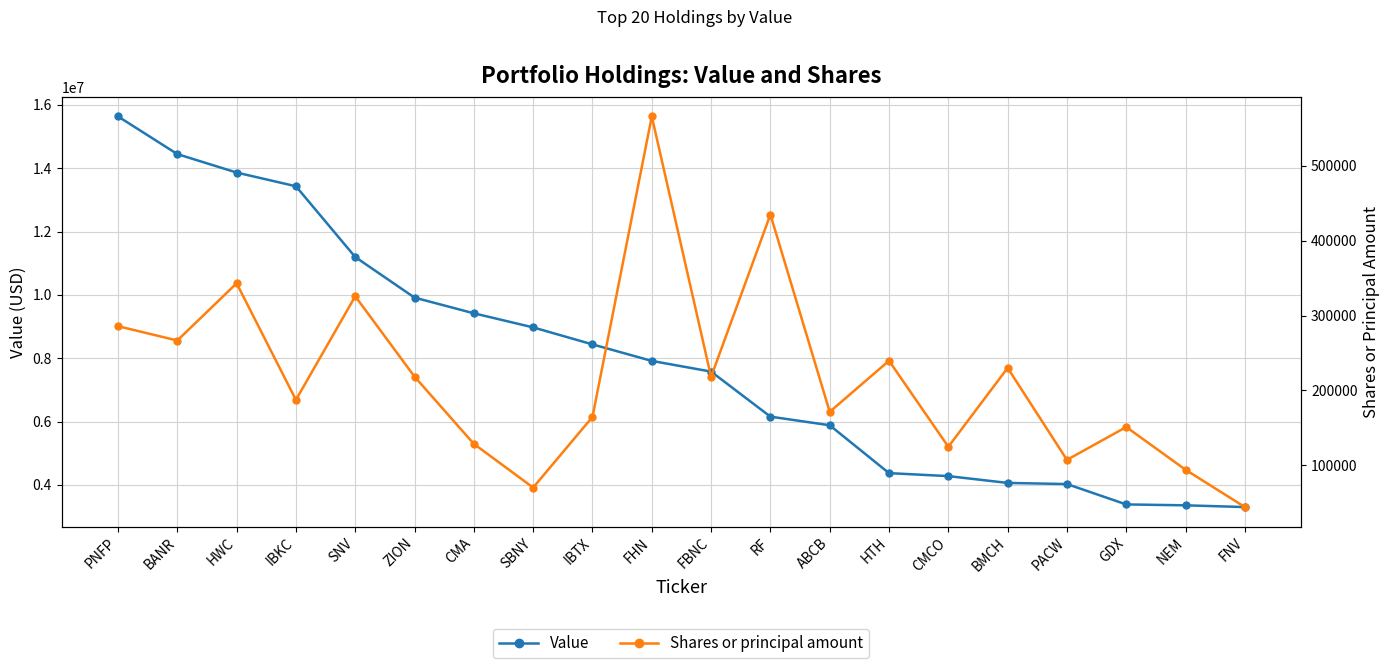

What is the label of the 2nd point from the left?

BANR